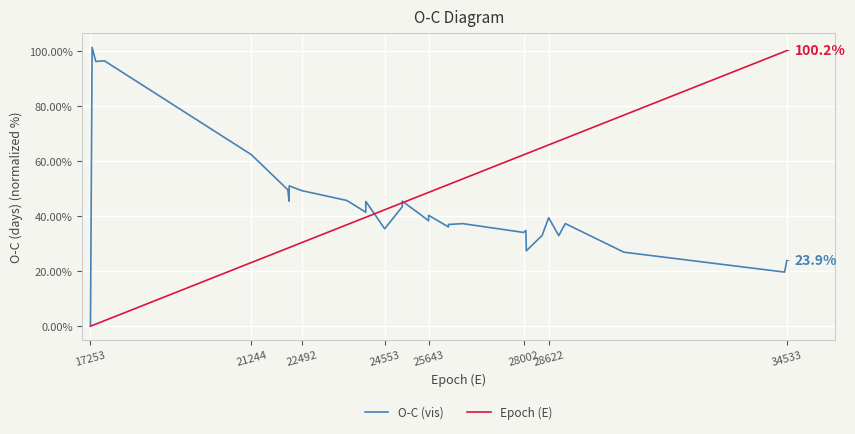

What is the difference between the second highest and second lowest values in the O-C (vis) series?

76.8